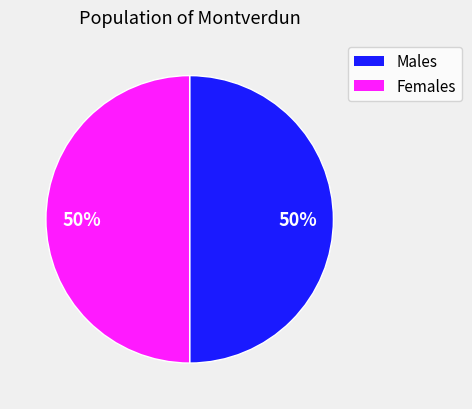

To the nearest percent, what is the average slice percentage?

50%